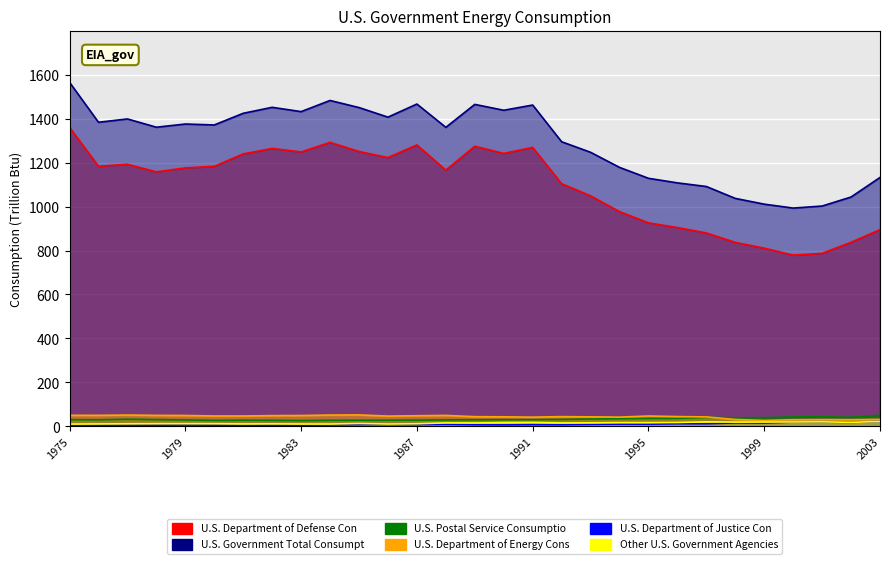

At how many categories does at least one series exceed 109?

29